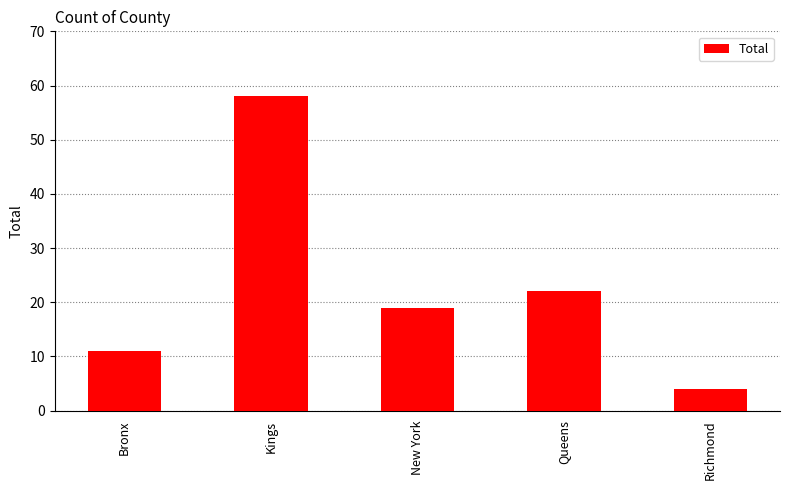

Reading left to right, list all the values displayed in this chart.

Bronx=11	Kings=58	New York=19	Queens=22	Richmond=4